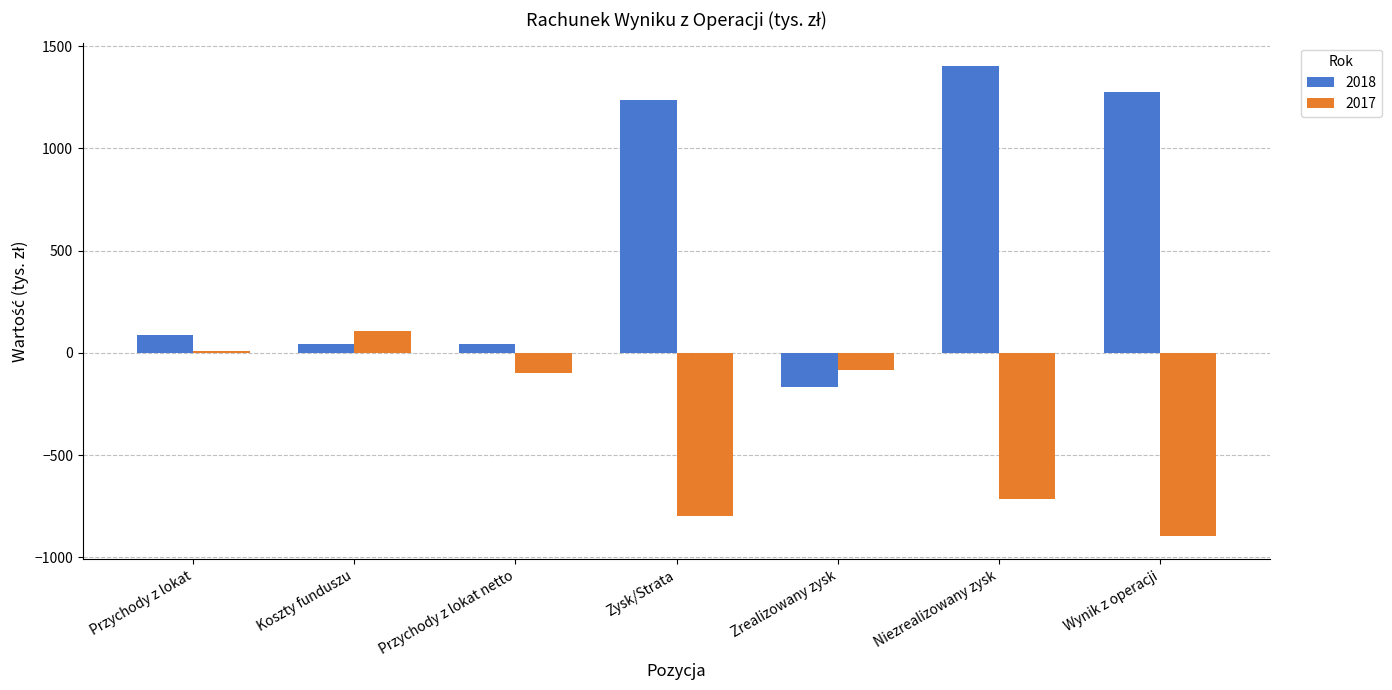

Is the value of 2018 at Zrealizowany zysk greater than the value of 2017 at Niezrealizowany zysk?

Yes